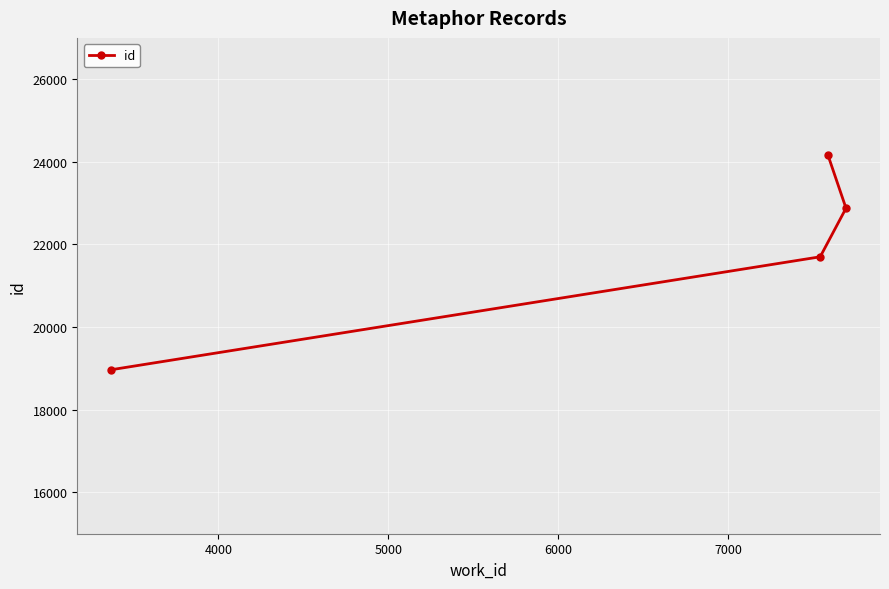

How many lines are shown in the chart?

1